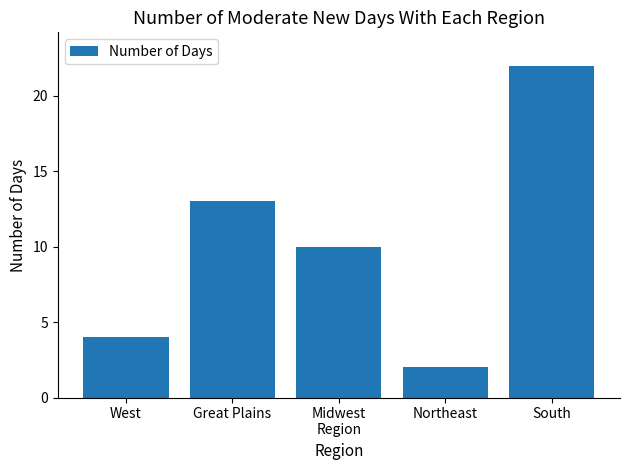

How many bars are there in total?

5